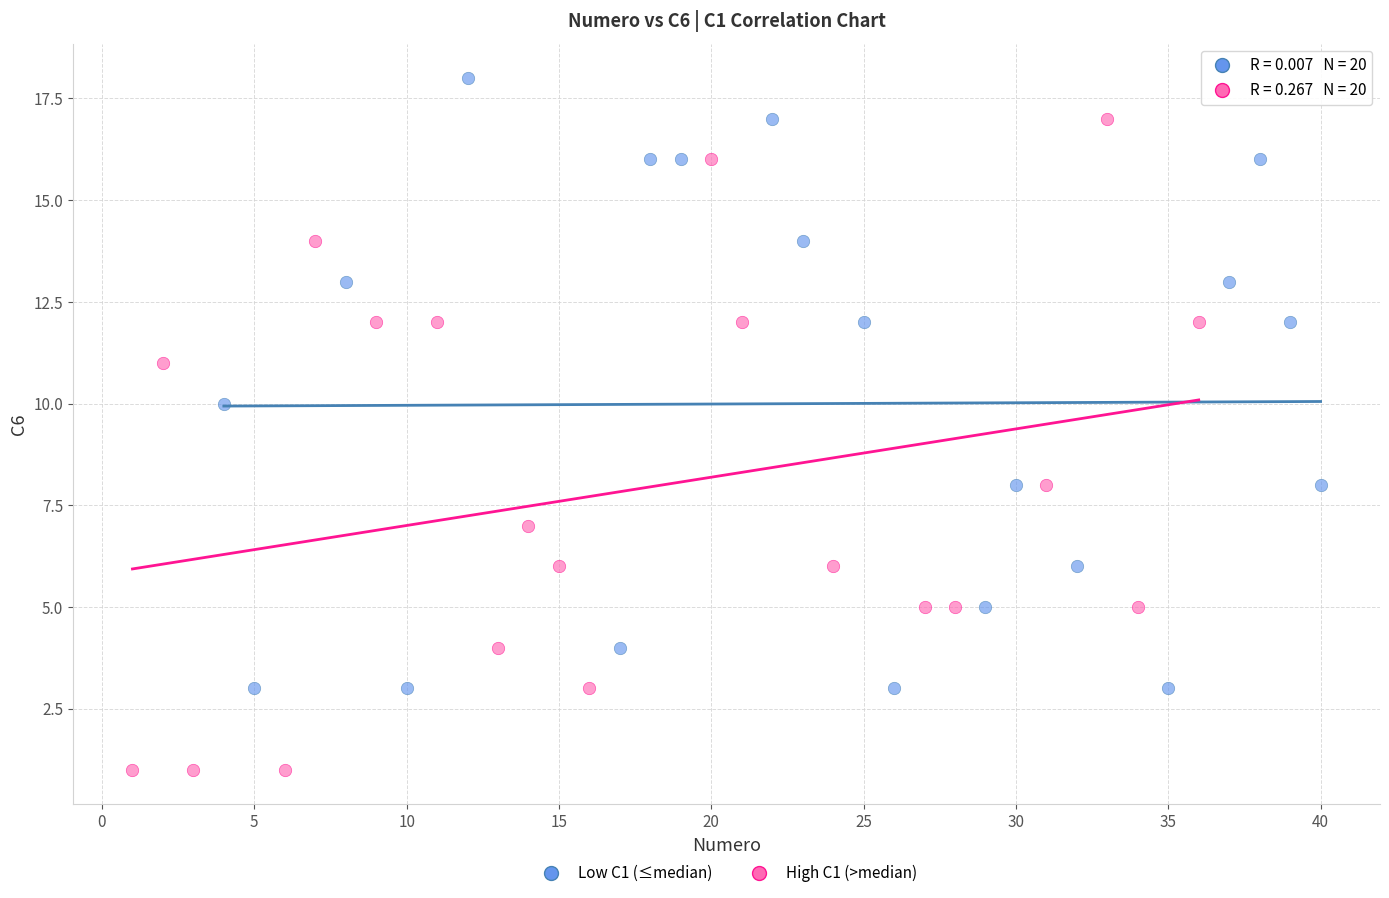

What are all the series names shown in the legend?

Low C1 (≤median), High C1 (>median)